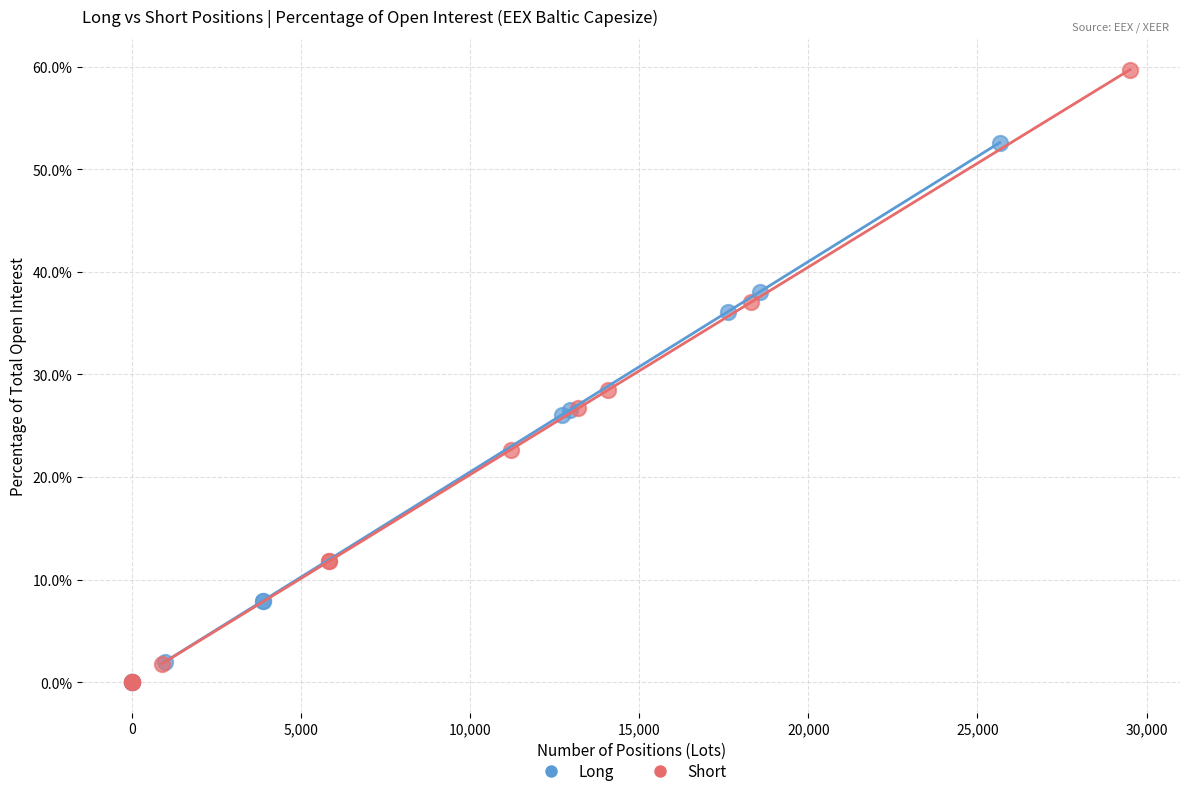

Which series has the largest Y range (max minus min)?

Short